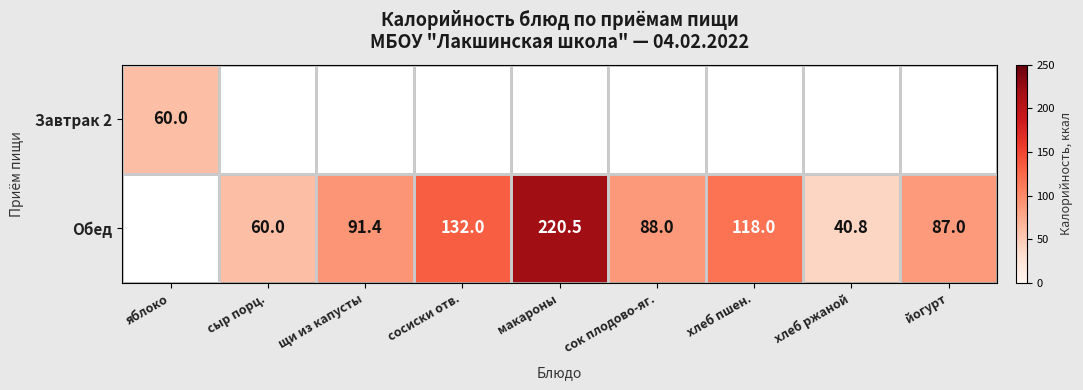

What is the sum of the Обед values at хлеб ржаной and сыр порц.?

100.8